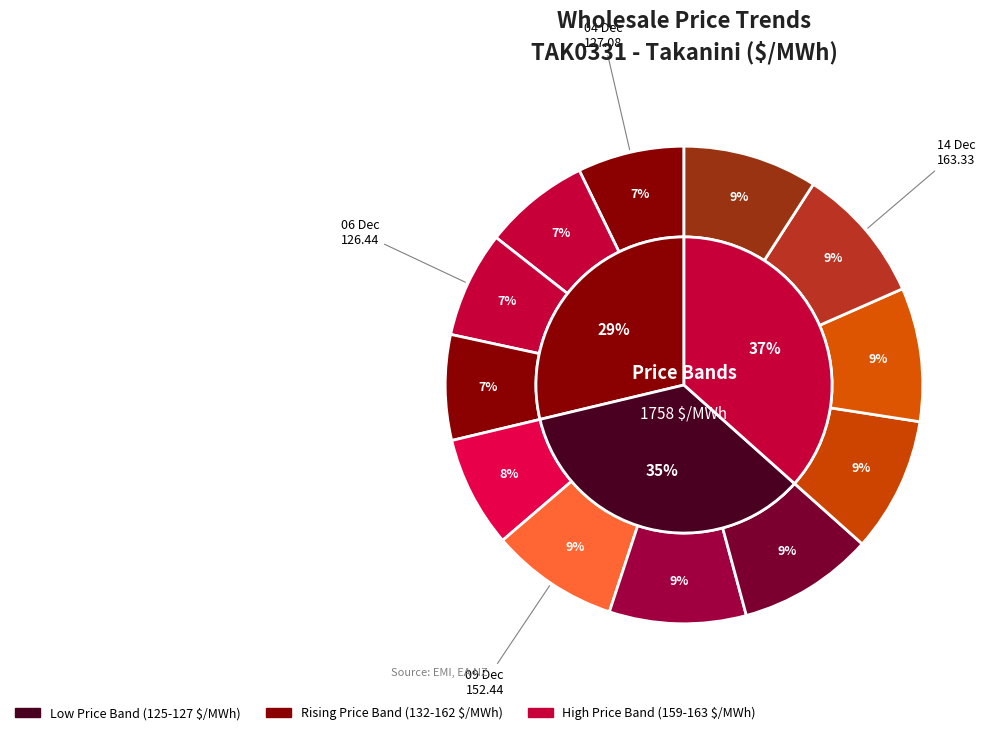

Is there a majority slice in this chart?

No